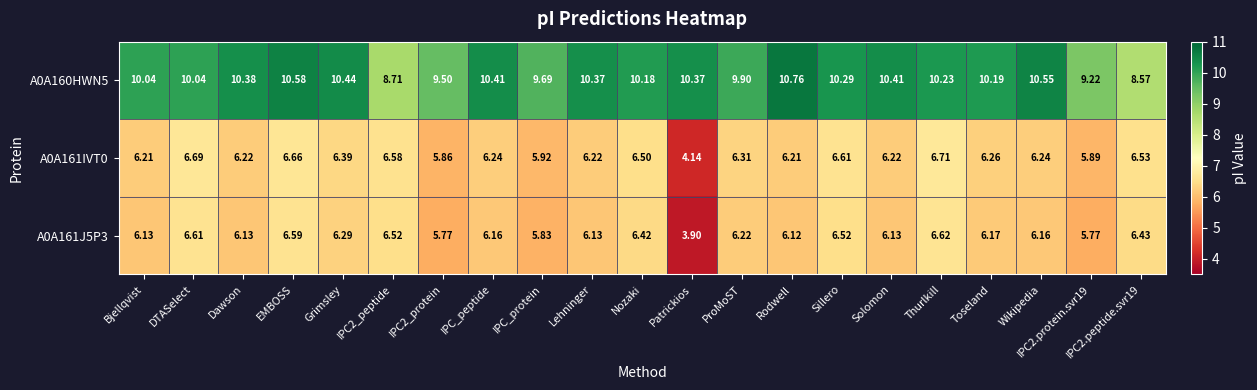

At which category does the chart reach its peak across all series?

Rodwell